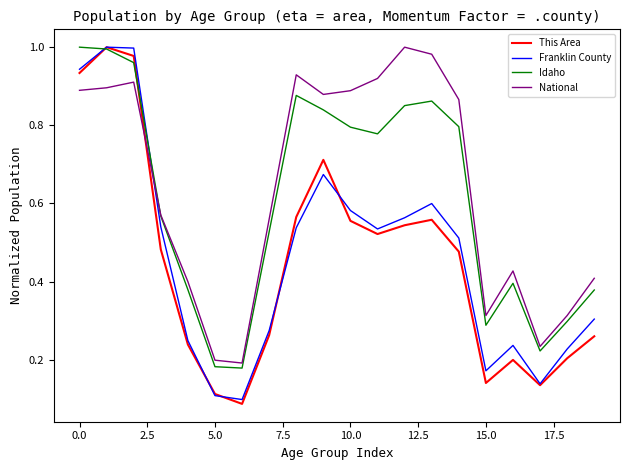

How many intersections are there between National and This Area?

1